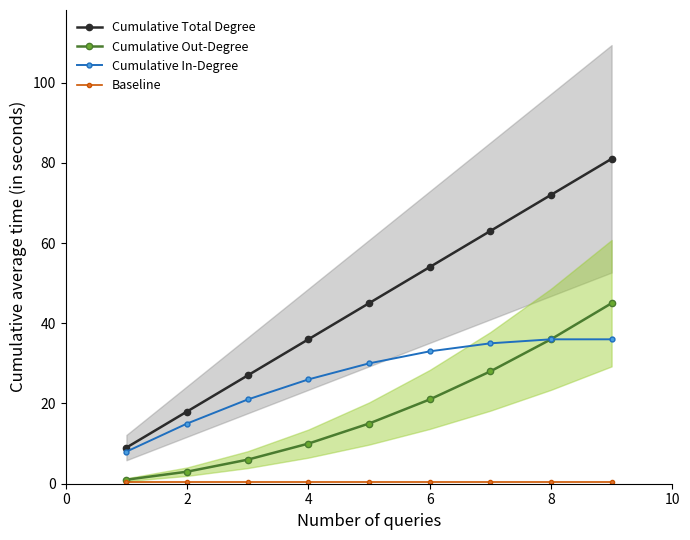

Count the Cumulative Total Degree values in the range 27 to 63.

5